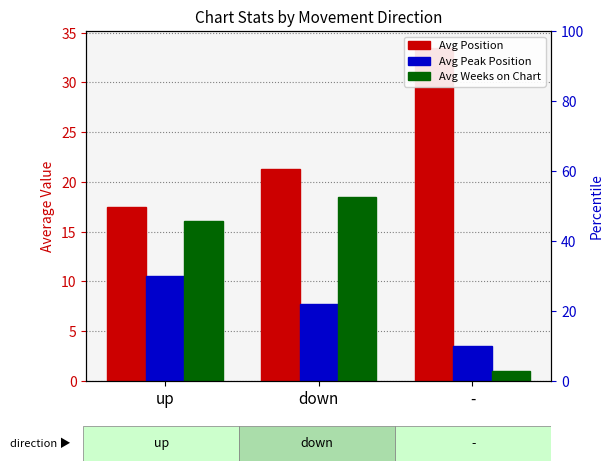

What position from the left is up?

1